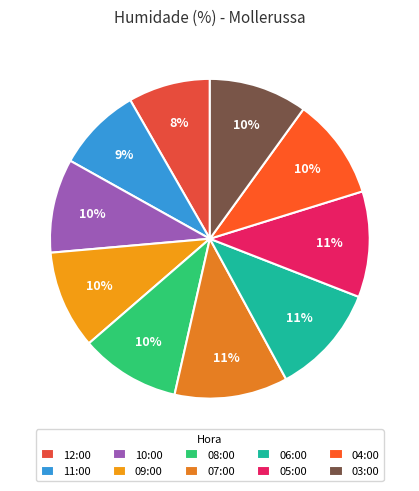

Does 06:00 represent more than half of the total?

No